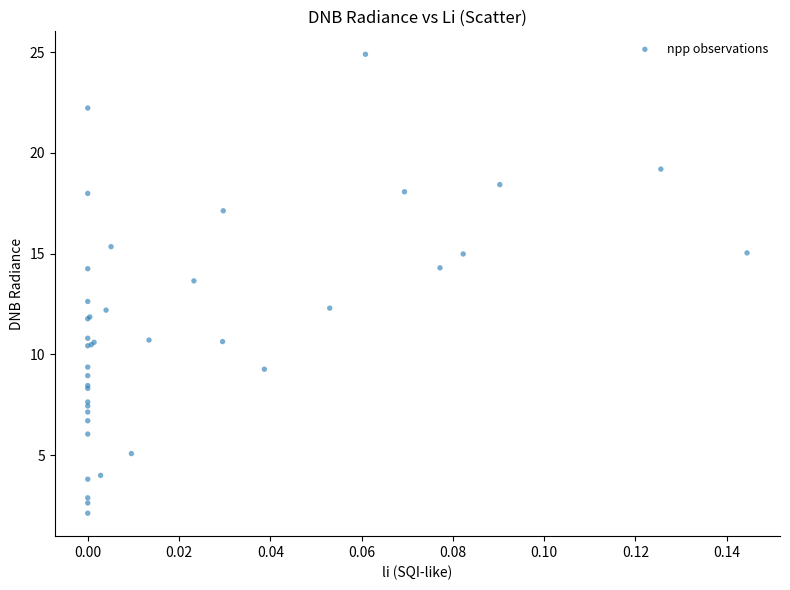

What Y value in the scatter plot is closest to 13?

12.6